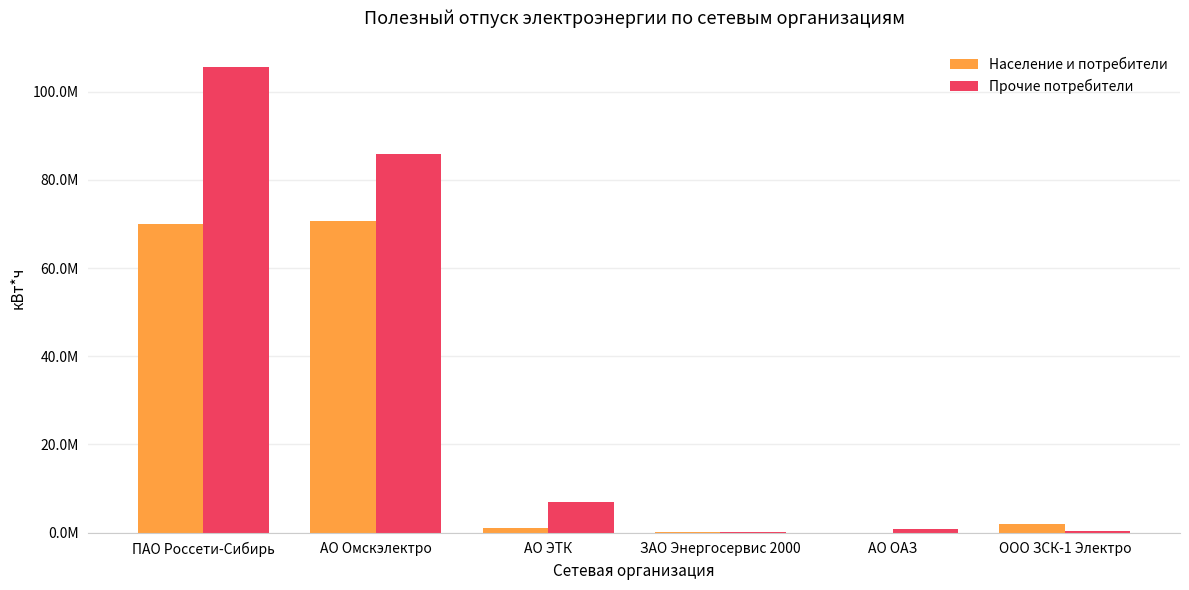

Reading left to right, transcribe all the data shown in this chart.

Население и потребители: 69901241.2	70741520.3	980074.6	13488.0	0.0	1863121.2
Прочие потребители: 105546595.4	85849128.4	6989115.2	45429.7	888469.3	444980.4